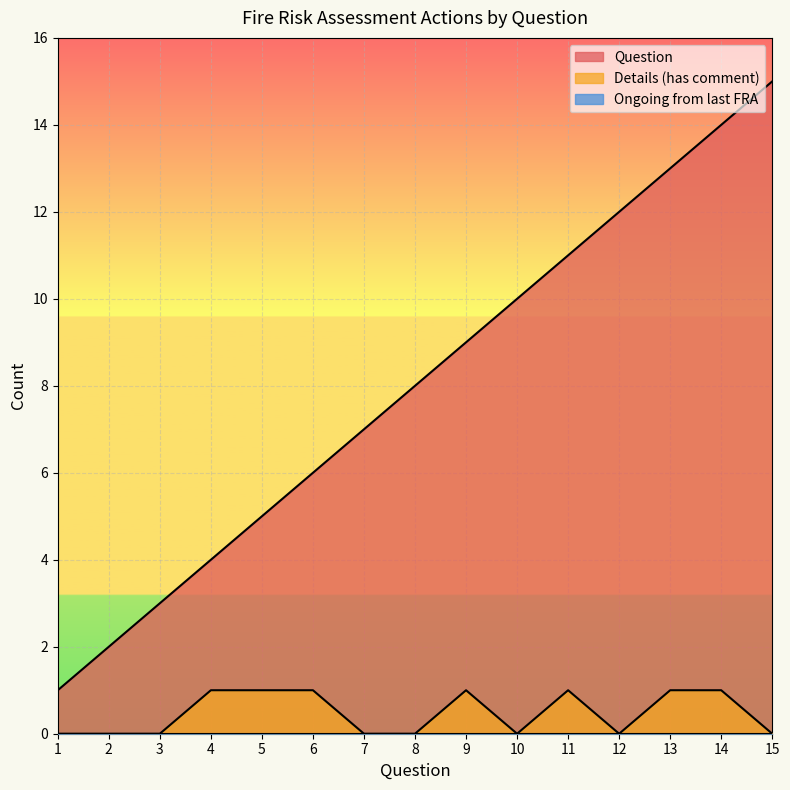

At which category is the sum across all series the highest?

14